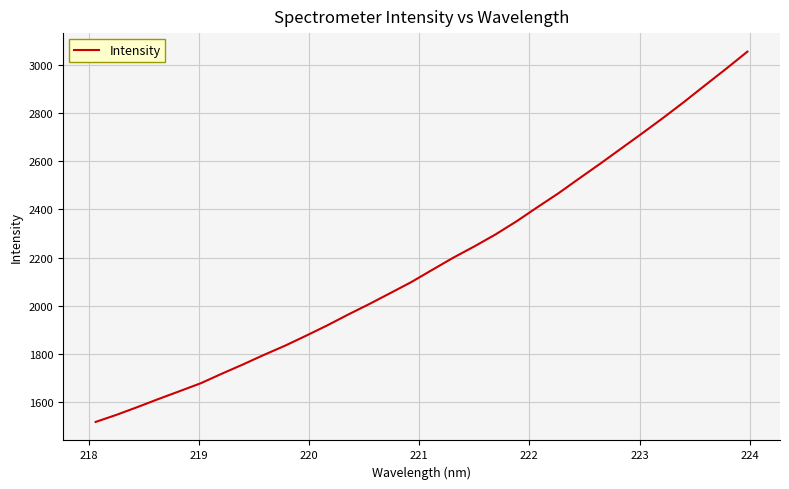

What is the difference between the maximum and minimum values?

1538.9